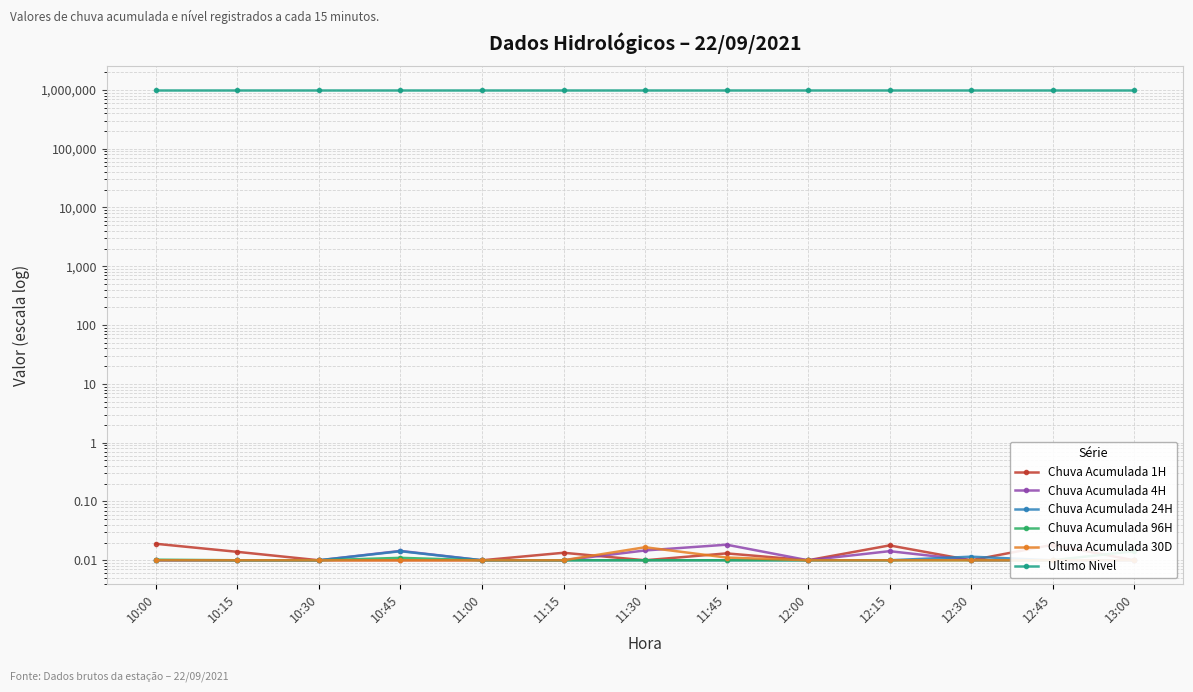

Count the number of data series in this chart.

6